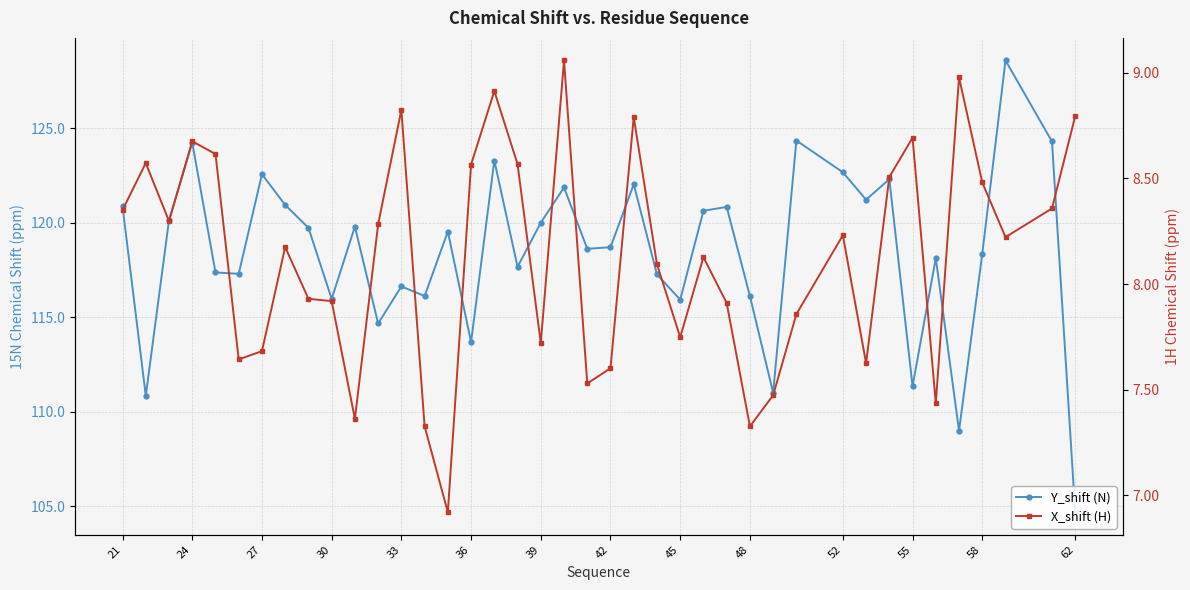

How many data points in X_shift (H) are less than 8?

17